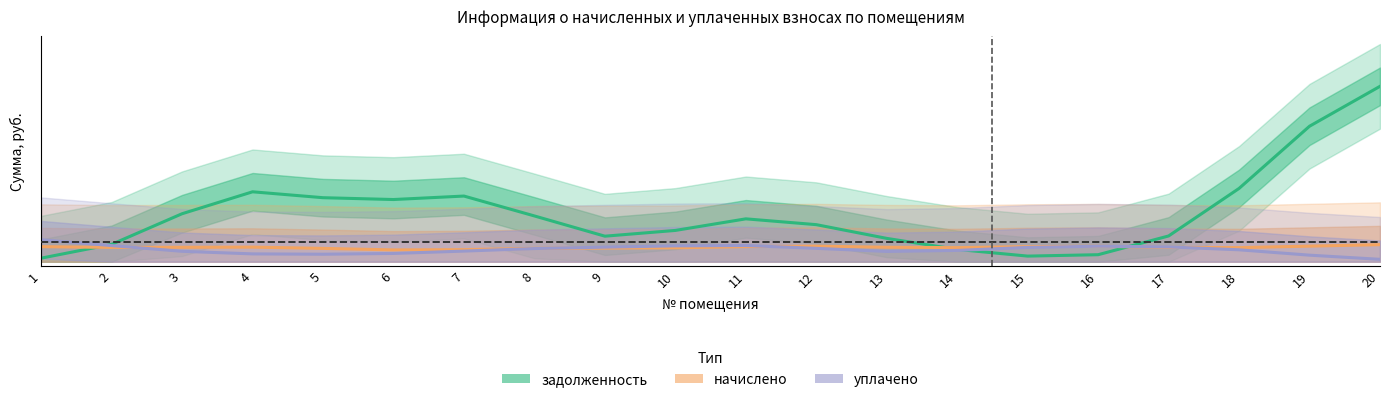

What are all the series names shown in the legend?

задолженность, начислено, уплачено